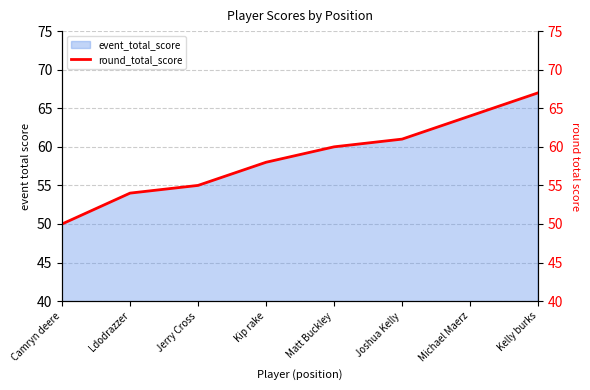

At which category does the chart reach its minimum across all series?

Camryn deere